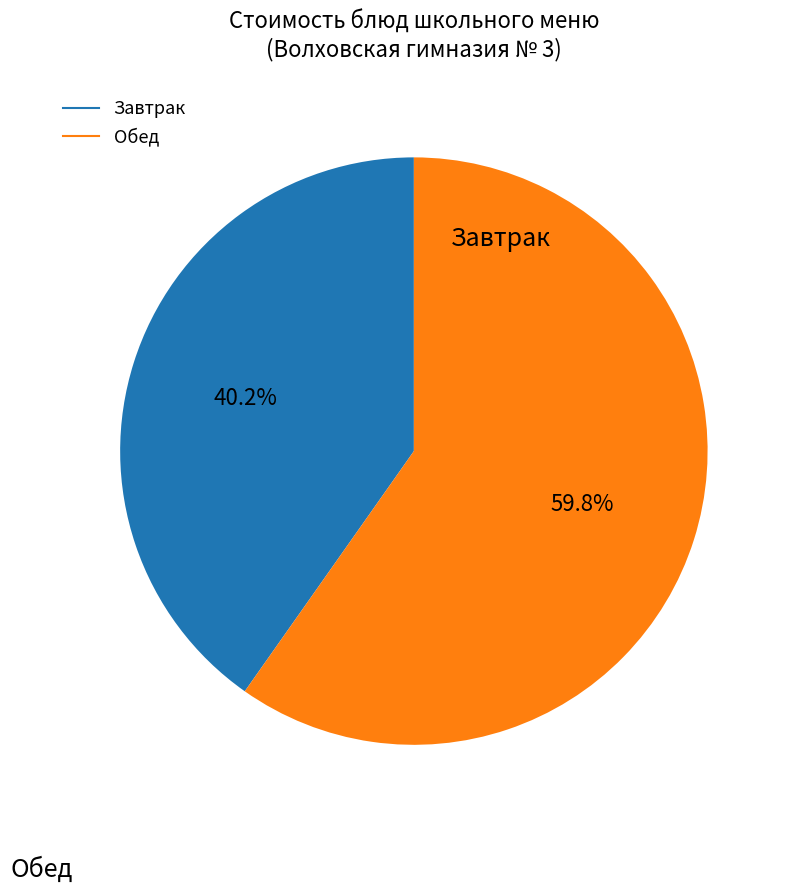

Is there any slice that represents more than half of the pie?

Yes